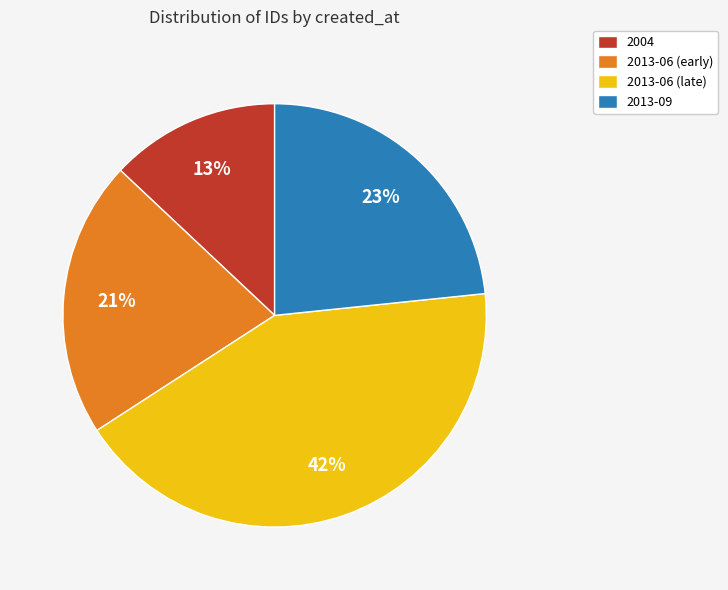

Rank the categories by value from lowest to highest.

2004, 2013-06 (early), 2013-09, 2013-06 (late)